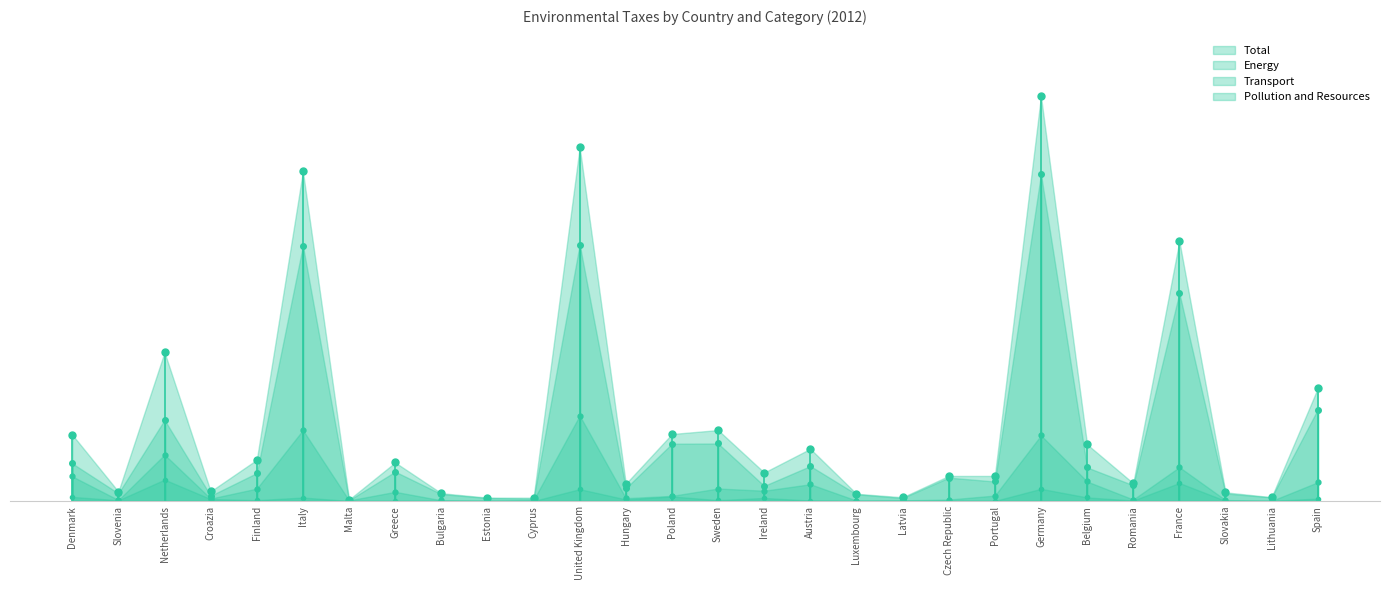

Reading left to right, transcribe all the data shown in this chart.

Total: Denmark=9503	Slovenia=1348	Netherlands=21319	Croazia=1390	Finland=5909	Italy=47257	Malta=204	Greece=5523	Bulgaria=1119	Estonia=484	Cyprus=477	United Kingdom=50709	Hungary=2471	Poland=9605	Sweden=10168	Ireland=4082	Austria=7484	Luxembourg=1039	Latvia=538	Czech Republic=3596	Portugal=3596	Germany=58004	Belgium=8122	Romania=2551	France=37241	Slovakia=1245	Lithuania=548	Spain=16152
Energy: Denmark=5388	Slovenia=1095	Netherlands=11618	Croazia=758	Finland=4007	Italy=36598	Malta=108	Greece=4206	Bulgaria=995	Estonia=427	Cyprus=338	United Kingdom=36762	Hungary=1834	Poland=8216	Sweden=8248	Ireland=2171	Austria=5012	Luxembourg=968	Latvia=425	Czech Republic=3349	Portugal=2802	Germany=46850	Belgium=4812	Romania=2261	France=29802	Slovakia=1083	Lithuania=516	Spain=13113
Transport: Denmark=3527	Slovenia=144	Netherlands=6638	Croazia=349	Finland=1780	Italy=10162	Malta=87	Greece=1317	Bulgaria=104	Estonia=11	Cyprus=139	United Kingdom=12246	Hungary=410	Poland=736	Sweden=1792	Ireland=1474	Austria=2408	Luxembourg=62	Latvia=94	Czech Republic=209	Portugal=780	Germany=9404	Belgium=2798	Romania=215	France=4853	Slovakia=138	Lithuania=15	Spain=2689
Pollution and Resources: Denmark=588	Slovenia=109	Netherlands=3063	Croazia=283	Finland=122	Italy=497	Malta=9	Greece=0	Bulgaria=20	Estonia=47	Cyprus=0	United Kingdom=1701	Hungary=226	Poland=654	Sweden=127	Ireland=437	Austria=63	Luxembourg=8	Latvia=18	Czech Republic=38	Portugal=14	Germany=1750	Belgium=513	Romania=74	France=2586	Slovakia=24	Lithuania=17	Spain=350